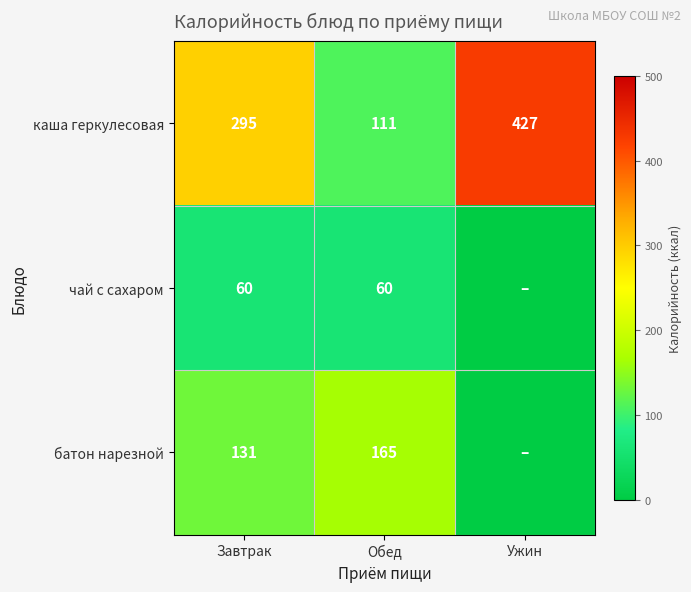

The батон нарезной series shows 165 at Обед. True or false?

True